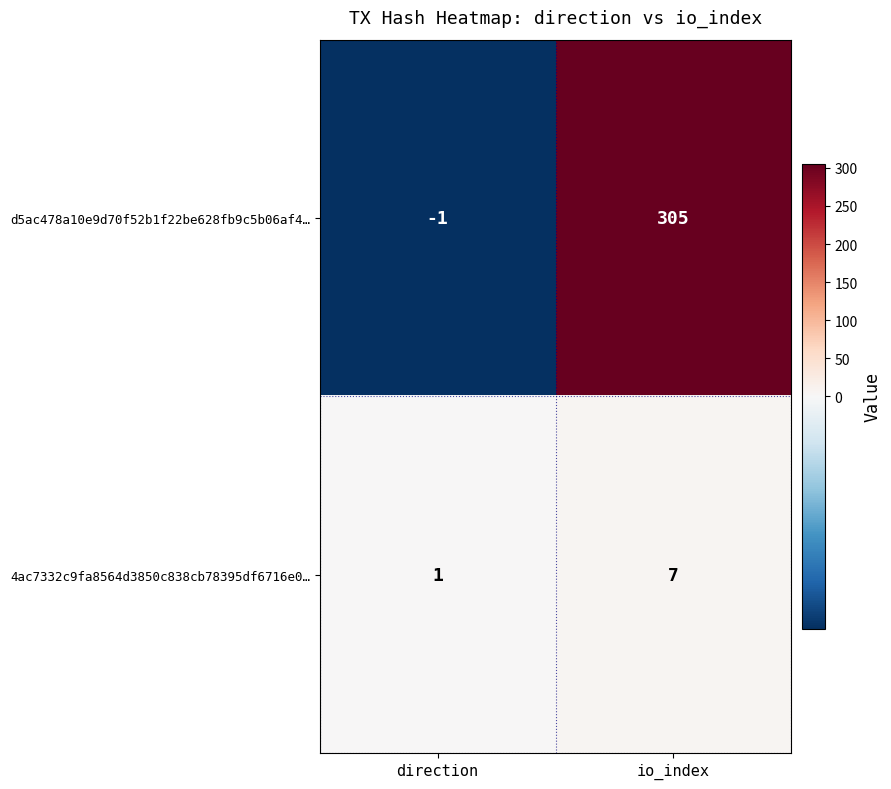

Reading left to right, what are all the values shown in this chart?

d5ac478a10e9d70f52b1f22be628fb9c5b06af4…: direction=-1	io_index=305
4ac7332c9fa8564d3850c838cb78395df6716e0…: direction=1	io_index=7